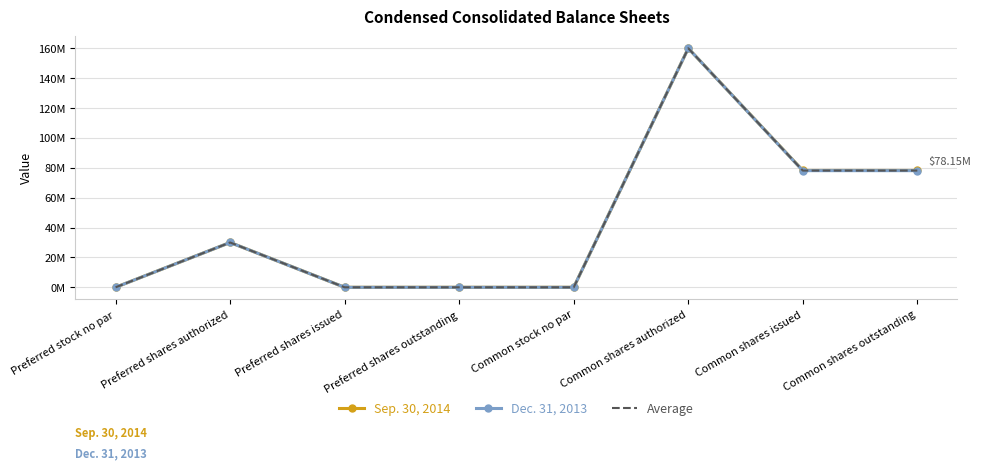

What is the label of the 8th point from the left?

Common shares outstanding